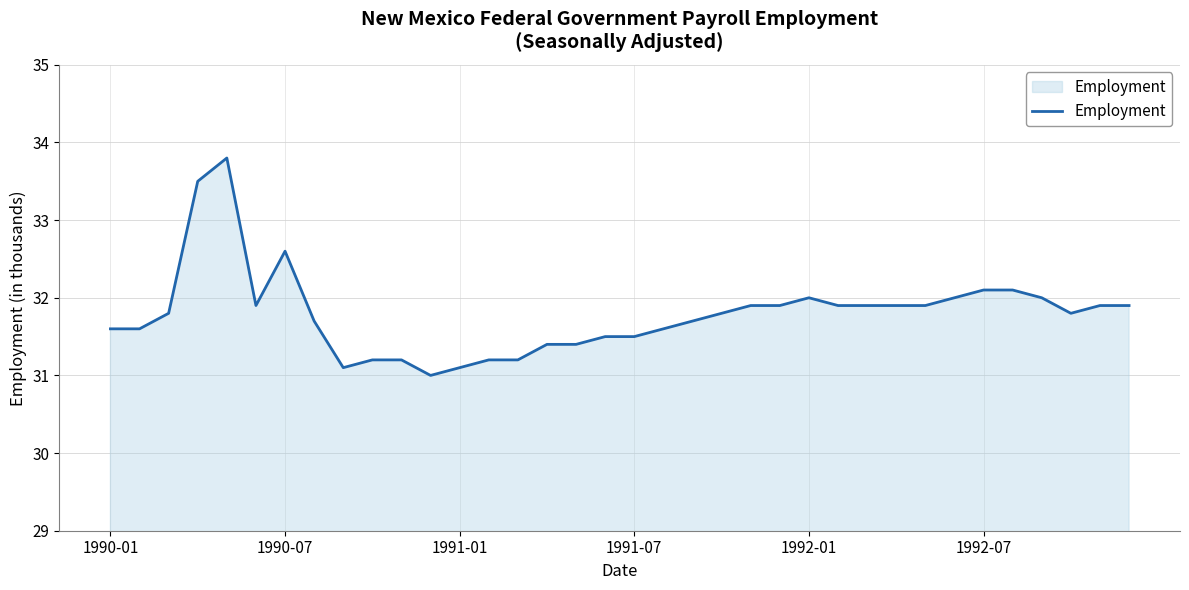

How many categories are shown in the chart?

36